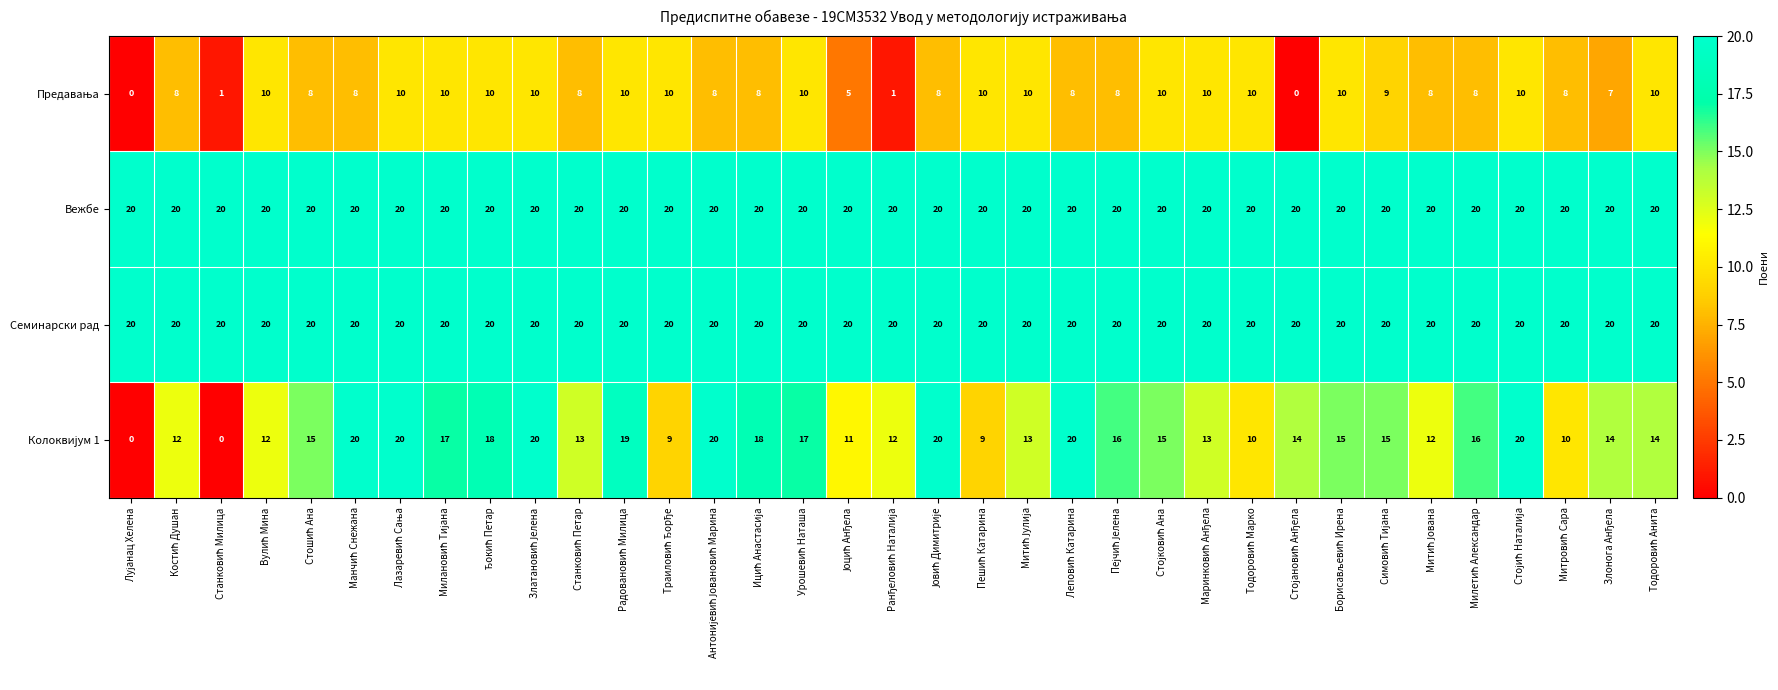

How many data points does each series have?

35